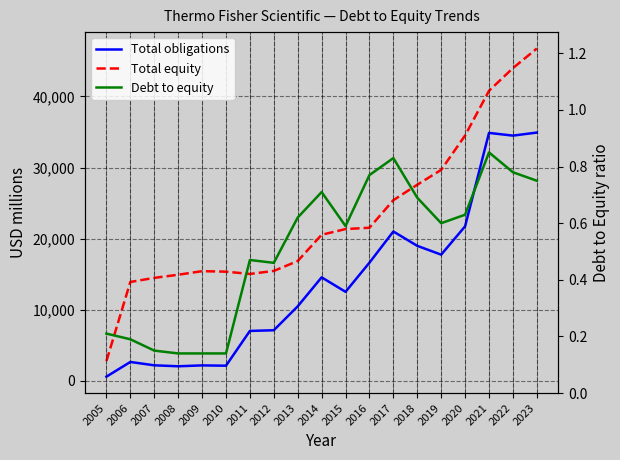

At which label does Total obligations first exceed 12527?

2014